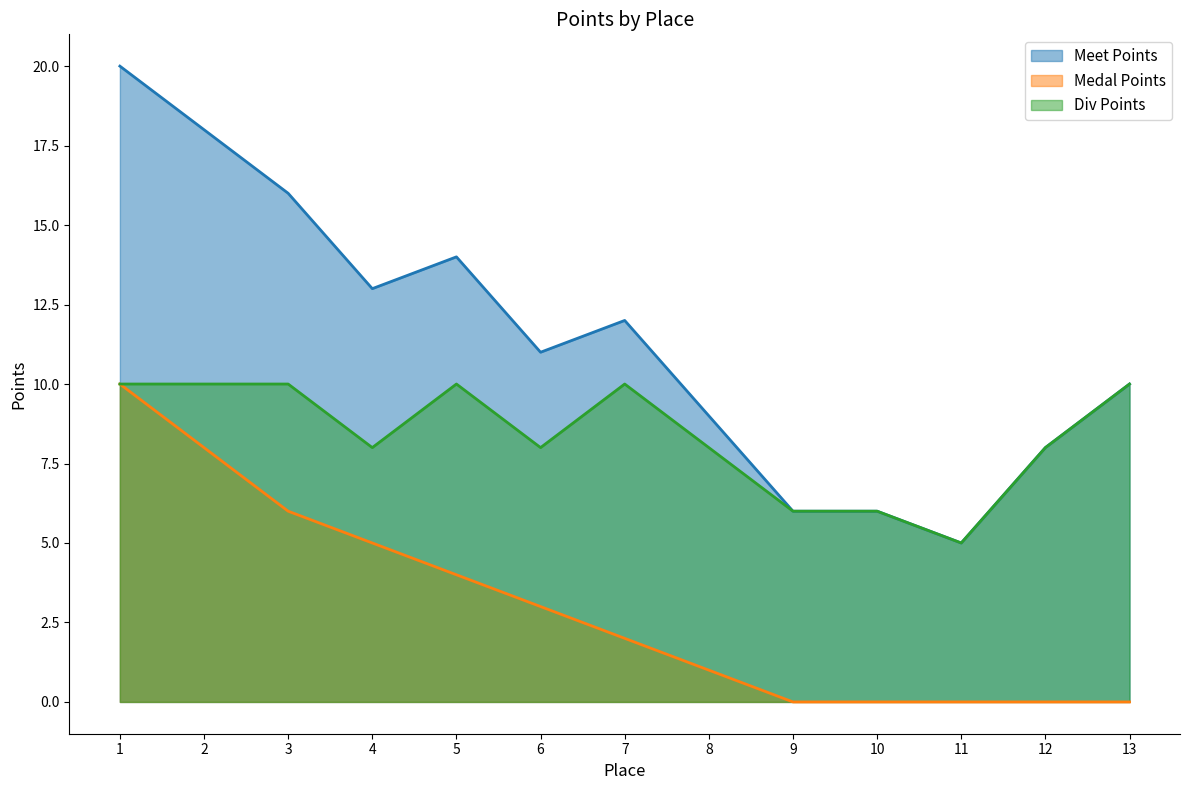

Count the Medal Points values in the range 0 to 5.

10